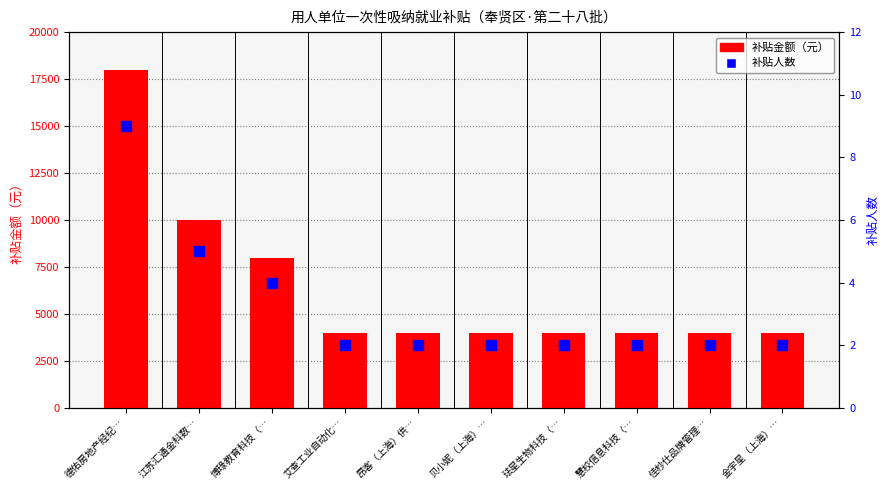

Which series has the largest Y range (max minus min)?

补贴金额（元）